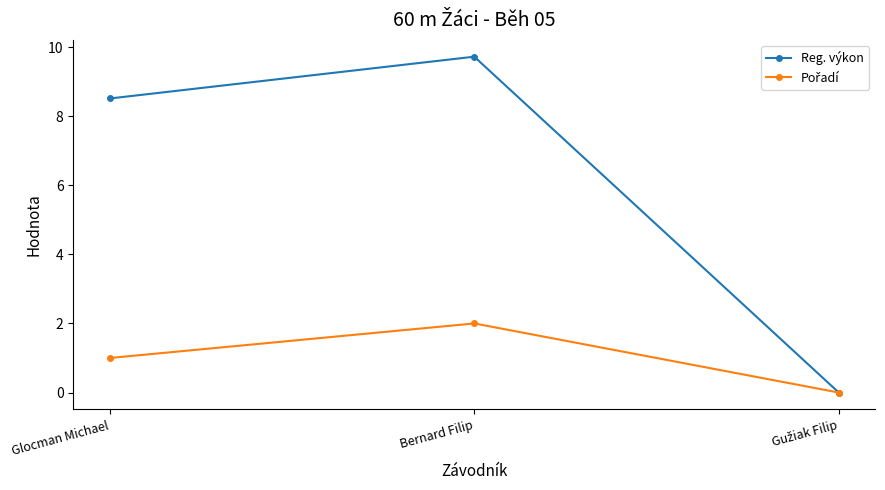

At which category is the sum across all series the highest?

Bernard Filip